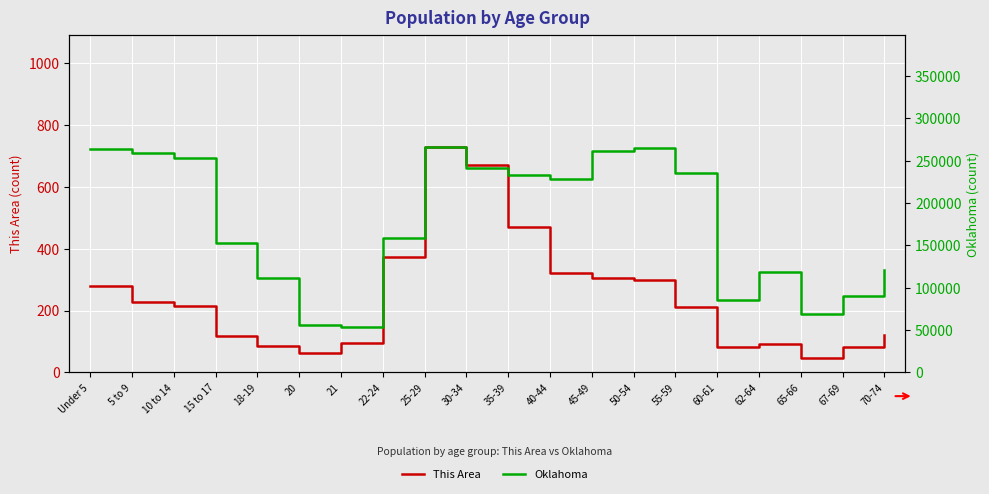

Which series has the widest spread of values?

Oklahoma